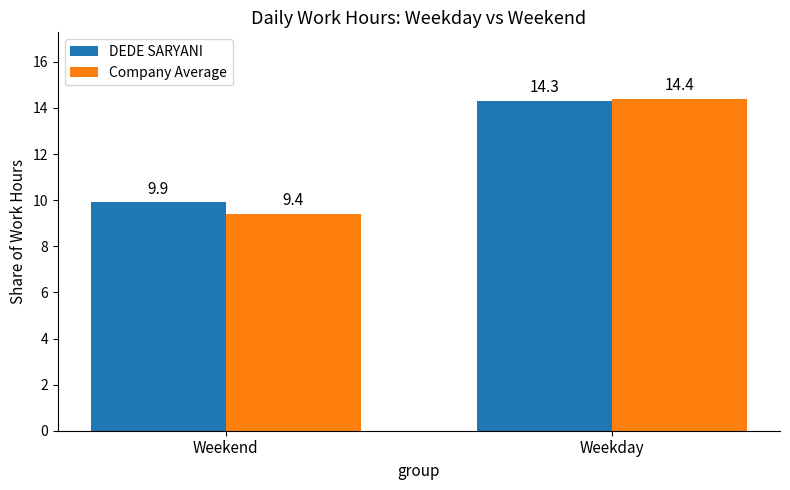

Reading left to right, list all the values displayed in this chart.

DEDE SARYANI: 9.9	14.3
Company Average: 9.4	14.4